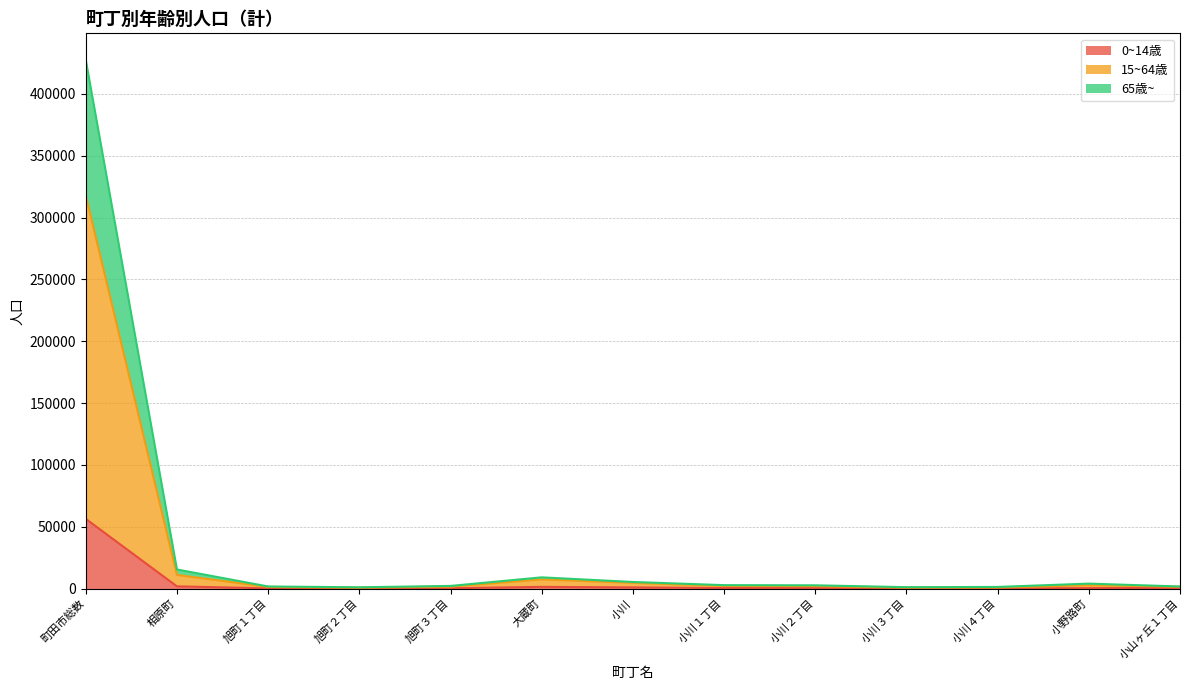

What are all the series names shown in the legend?

0~14歳, 15~64歳, 65歳~